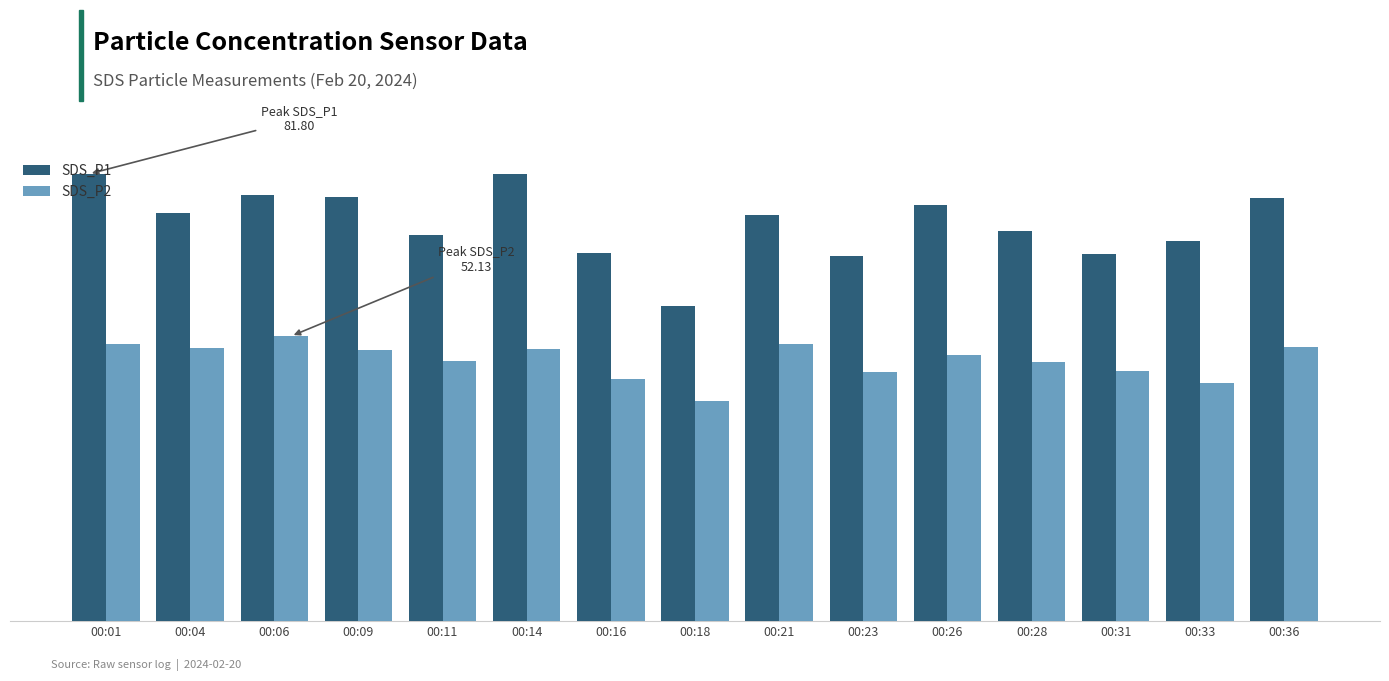

The SDS_P2 series shows 49.9 at 00:04. True or false?

True